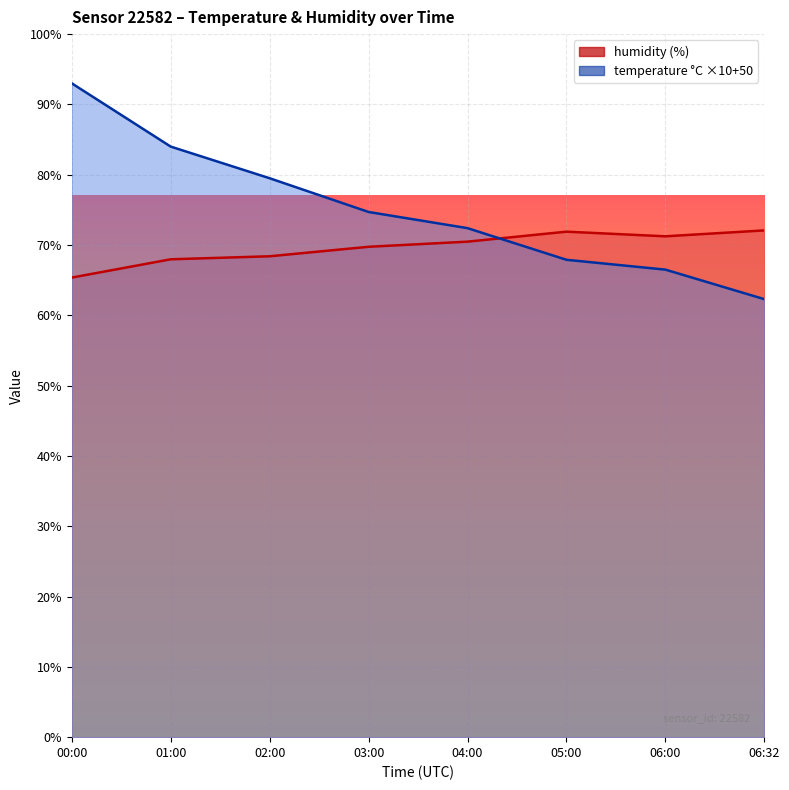

List the series in order of their overall mean, lowest first.

humidity, temperature